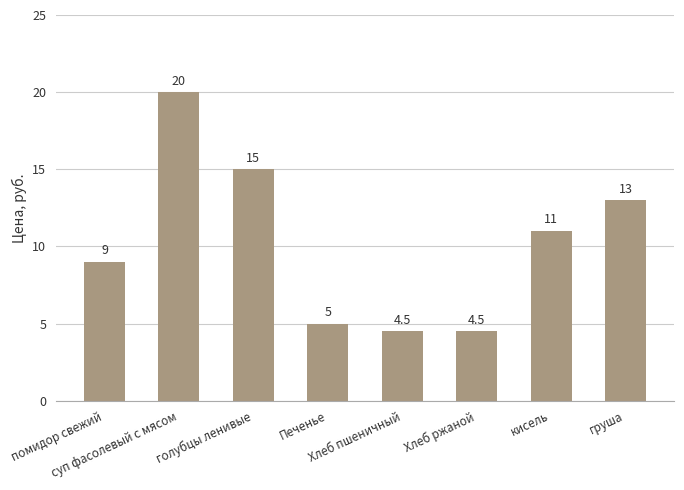

Does the chart contain any negative values?

No